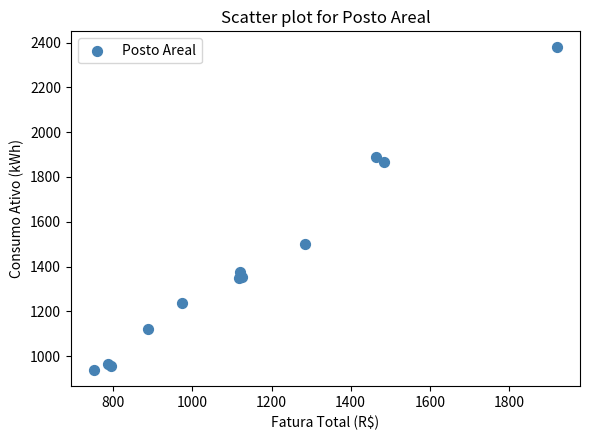

What Y value in the scatter plot is closest to 1658?

1500